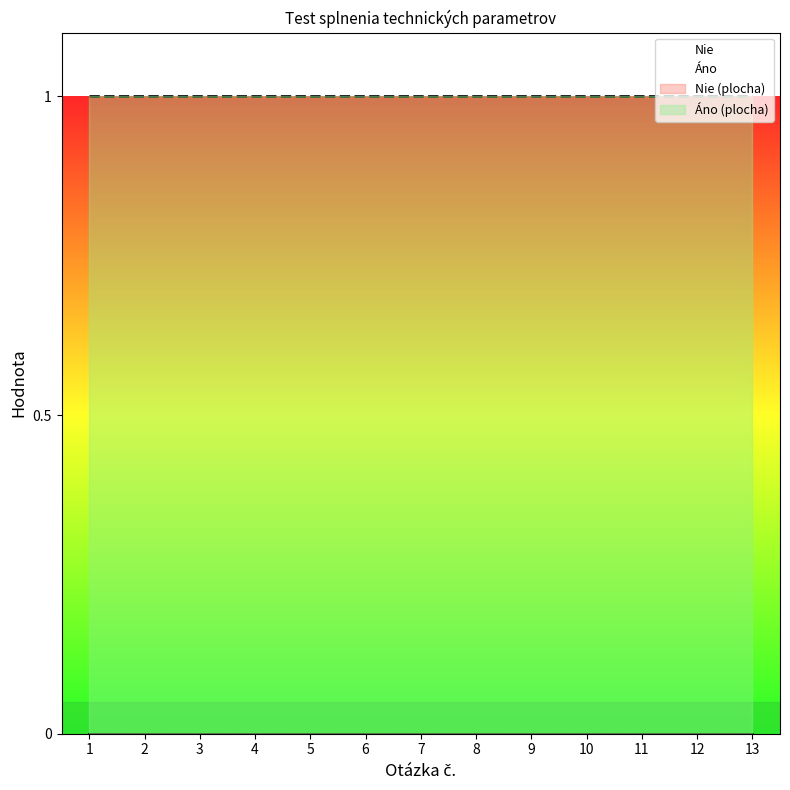

Which series has the largest total across all categories?

Áno